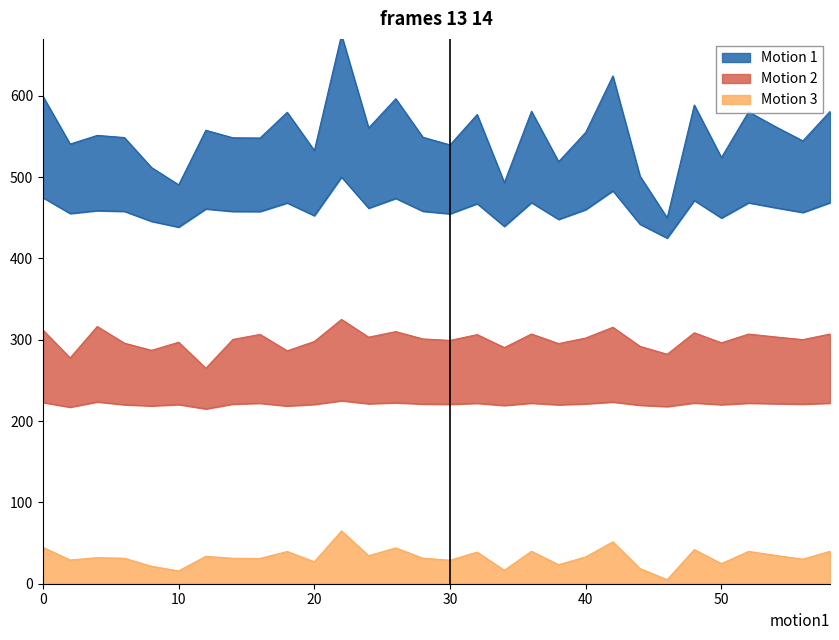

Does the chart display data point markers on the line(s)?

No